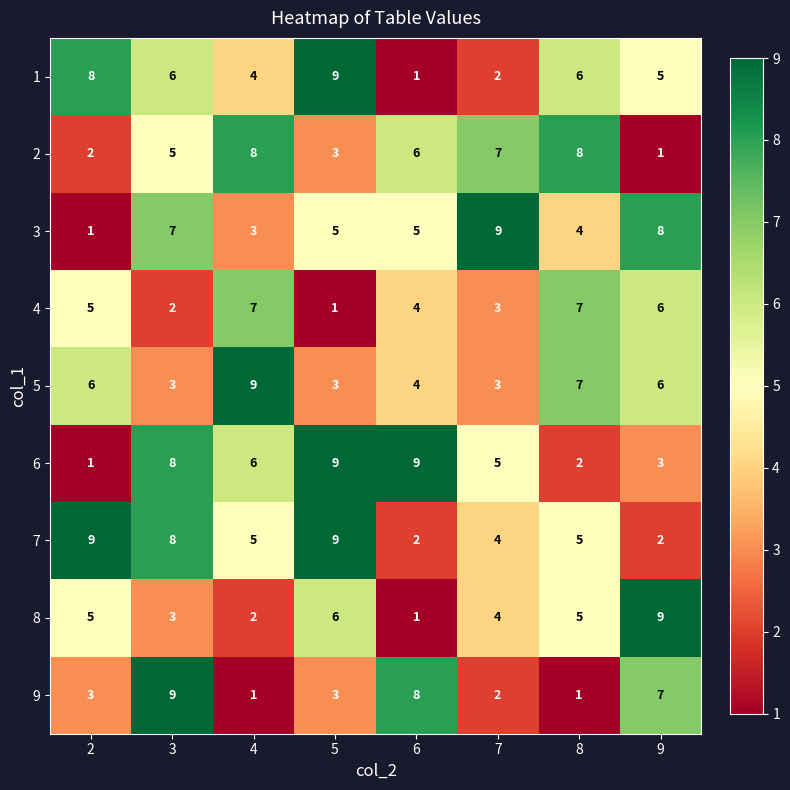

At how many categories does at least one series exceed 2?

8